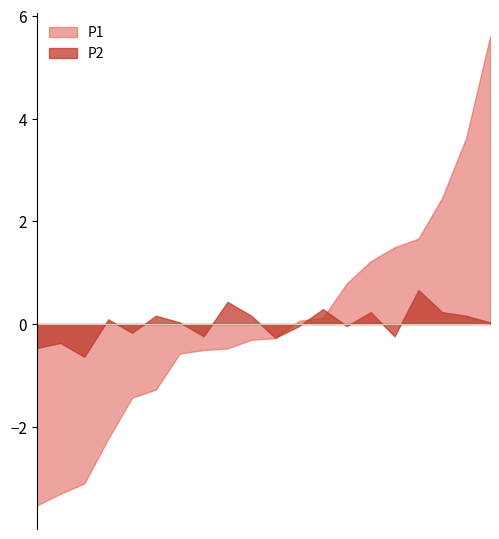

List the series in order of their peak value, highest first.

P1, P2